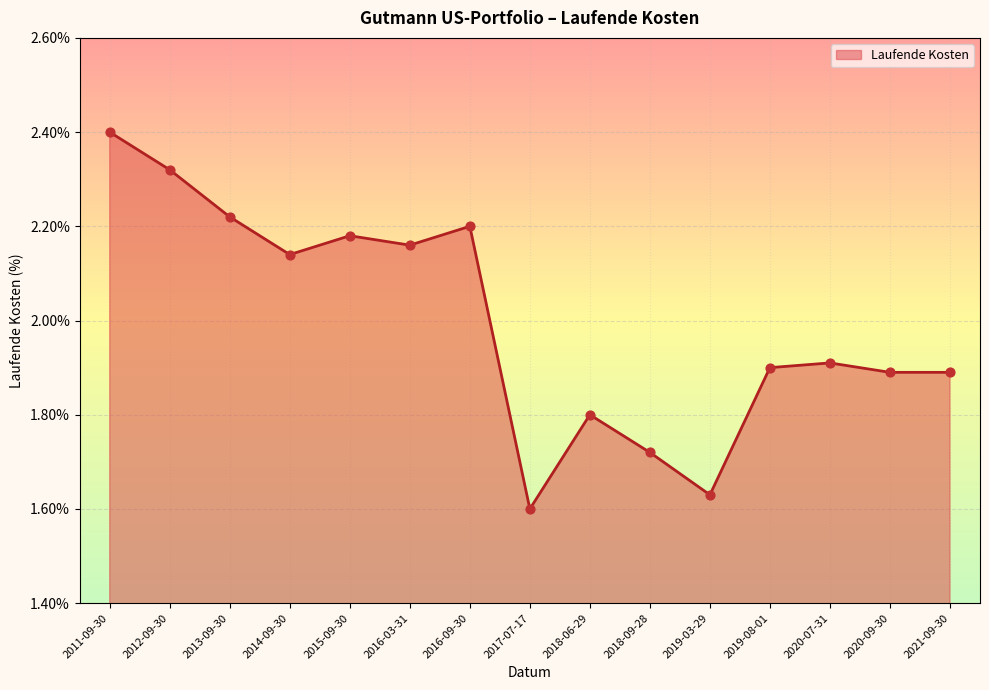

What is the ratio of the value at 2013-09-30 to the value at 2021-09-30?

1.2